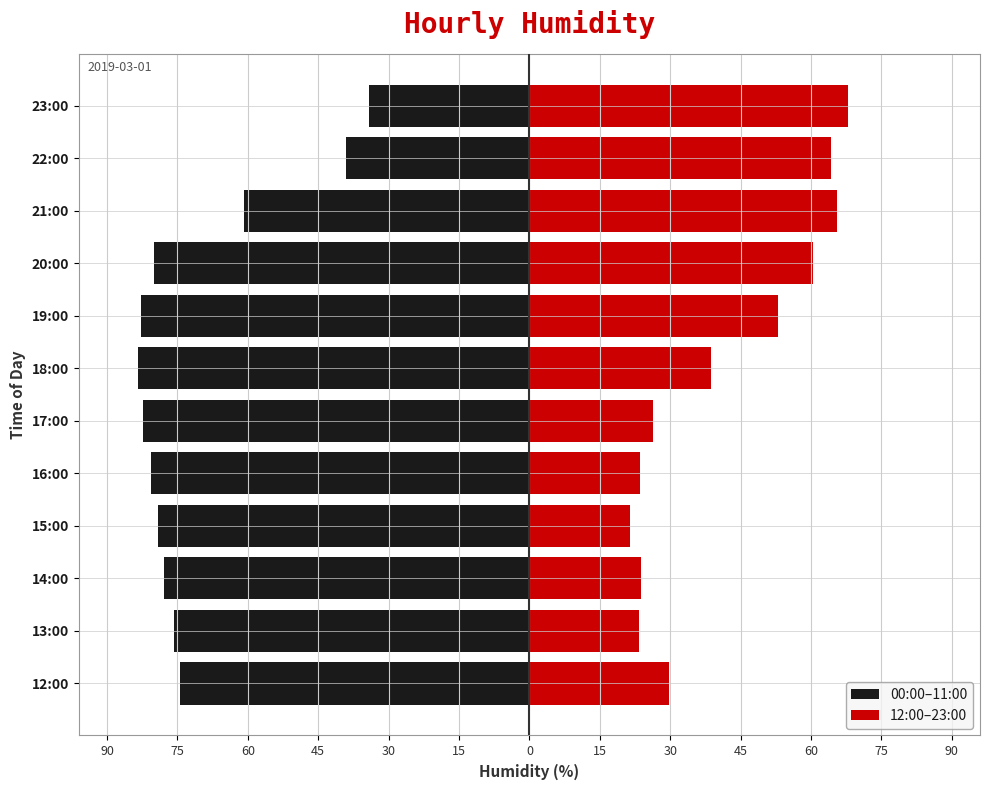

What is the difference between the maximum and minimum values in the 00:00–11:00 series?

49.4